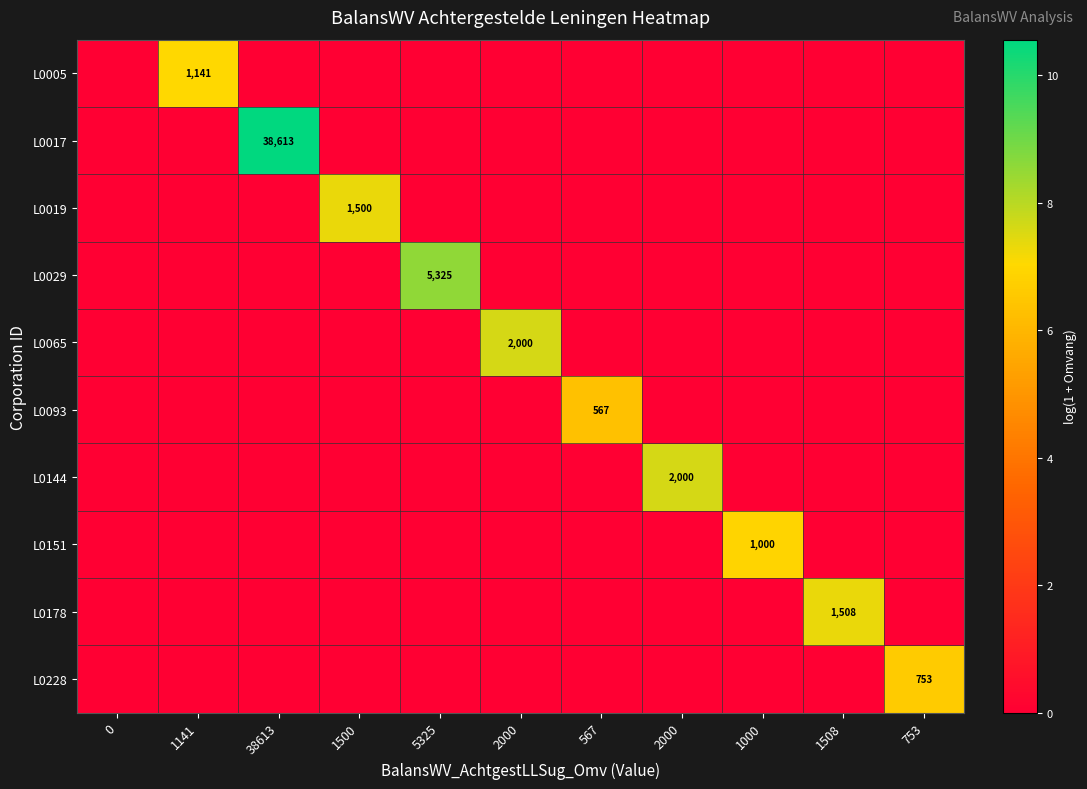

The value of L0178 at 2000 is 2.8. True or false?

False